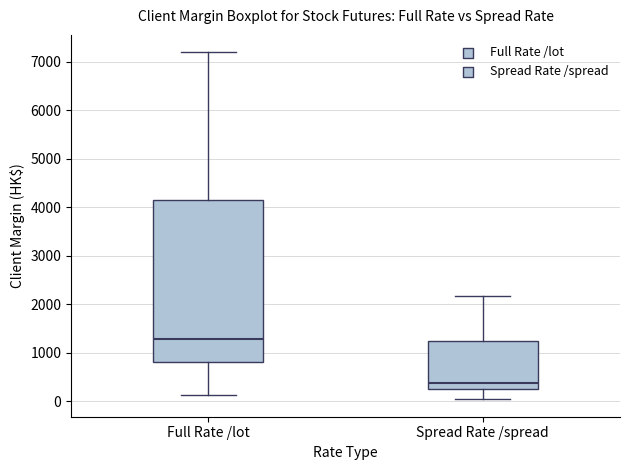

Which box is the tallest, from its lower edge to its upper edge?

Full Rate /lot